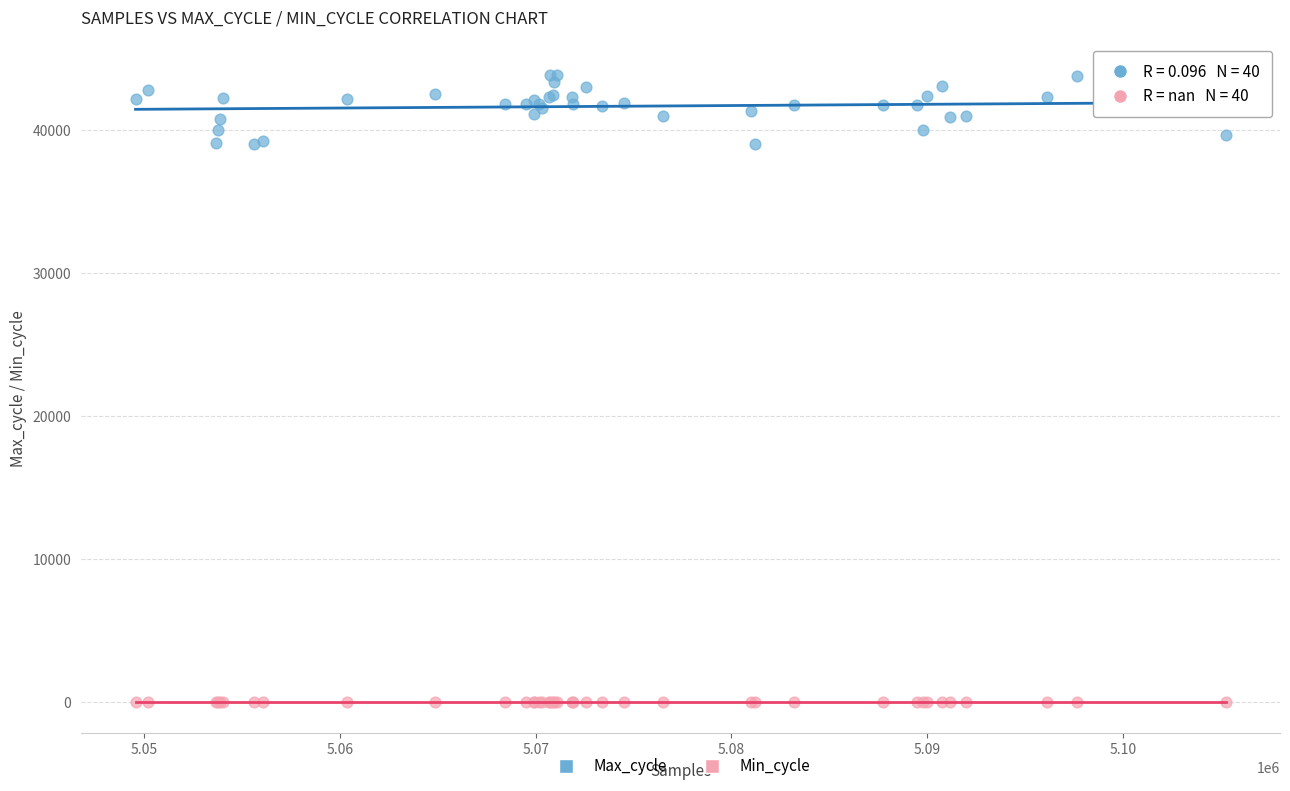

Which series reaches the minimum Y coordinate?

Min_cycle